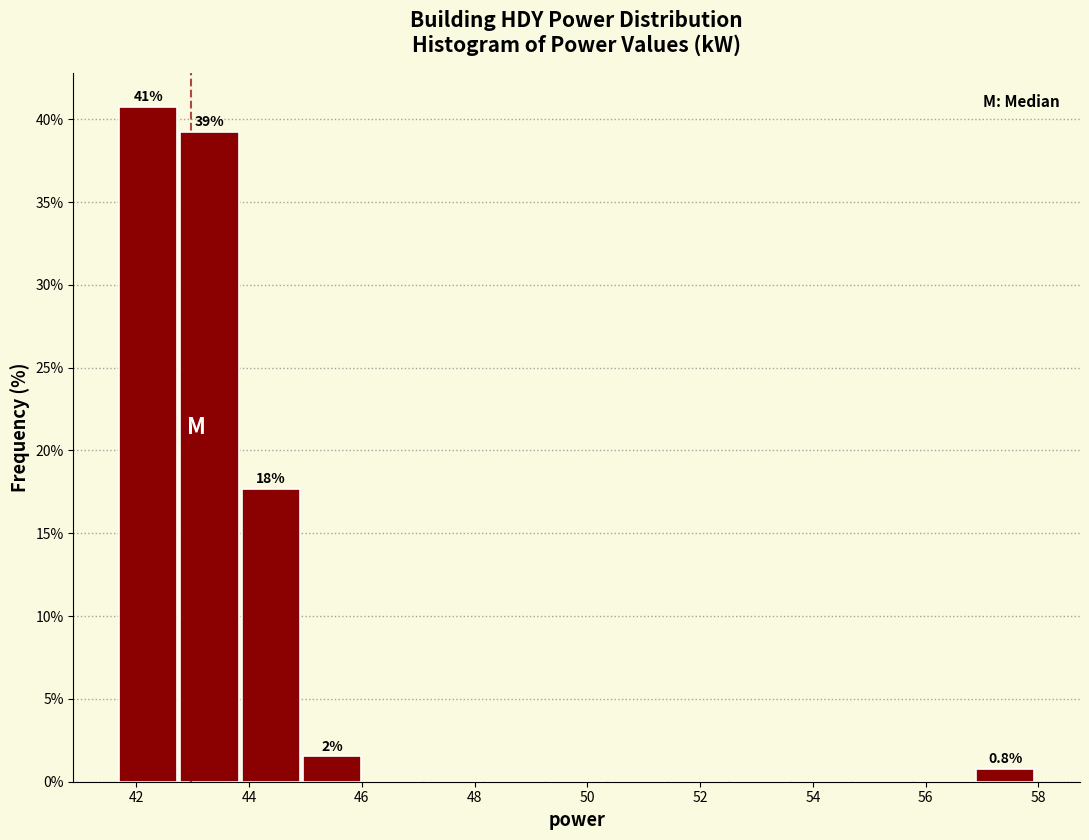

Which range on the x-axis has the tallest bar?

41.8 to 42.8